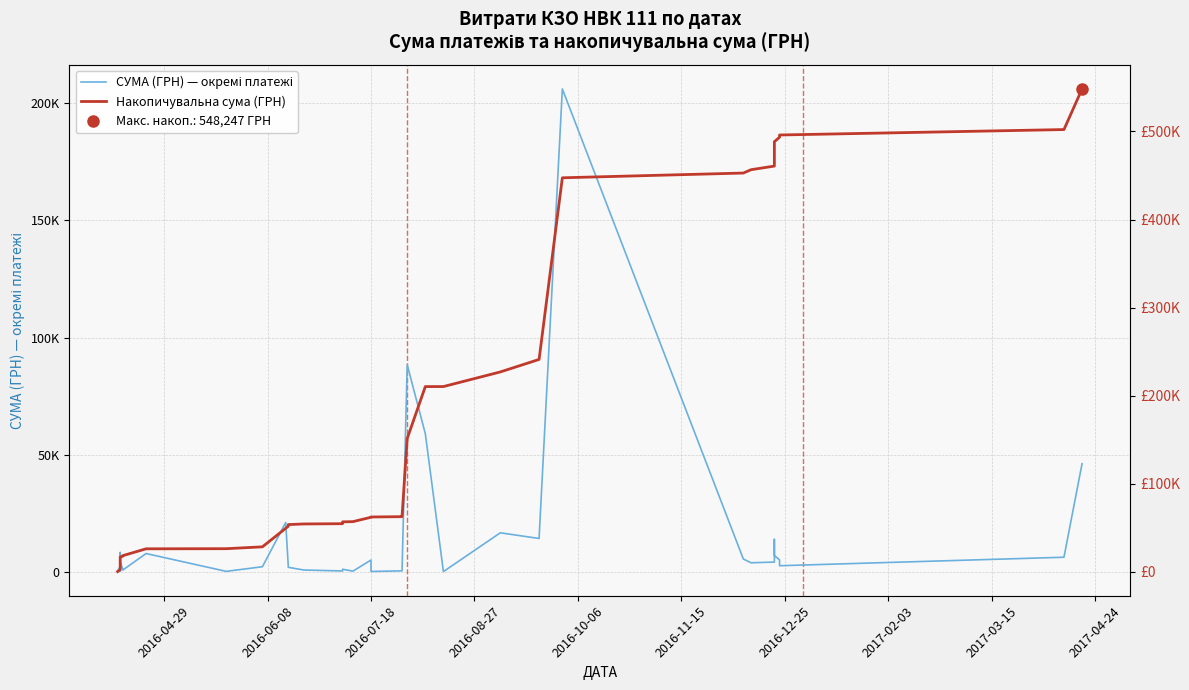

Does the chart display data point markers on the line(s)?

No